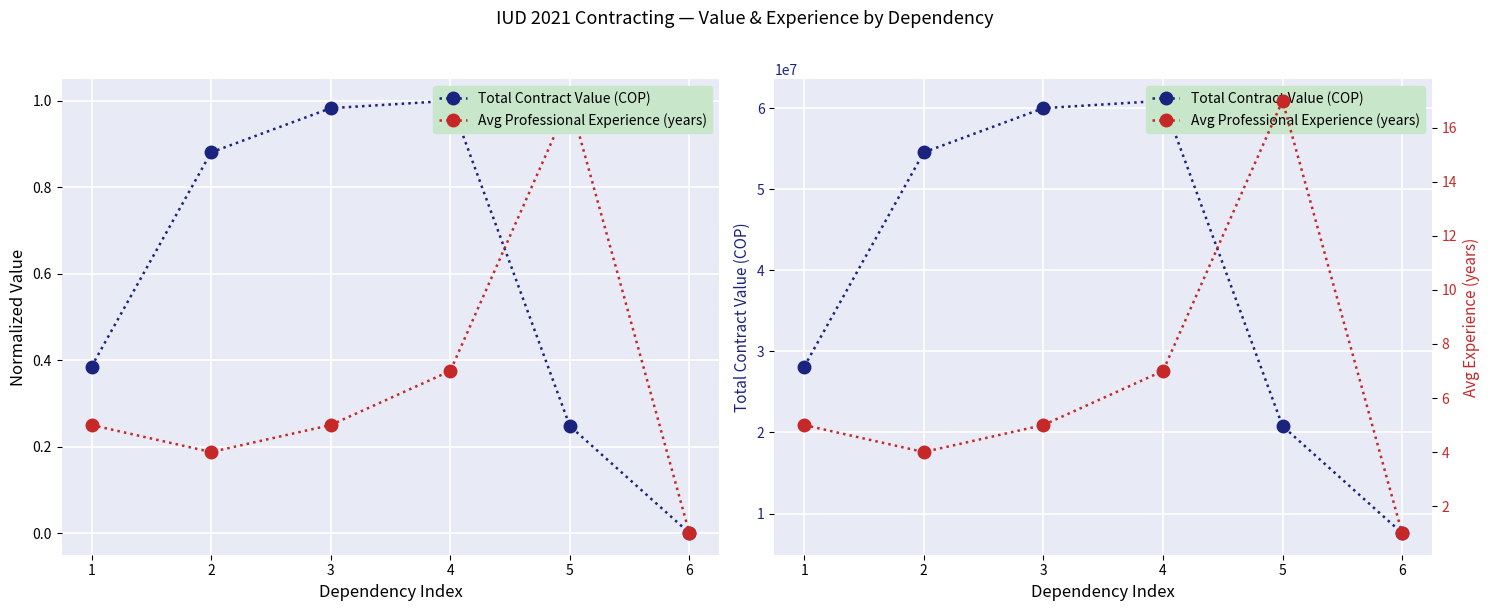

Which has a higher value, 1 or 6?

1